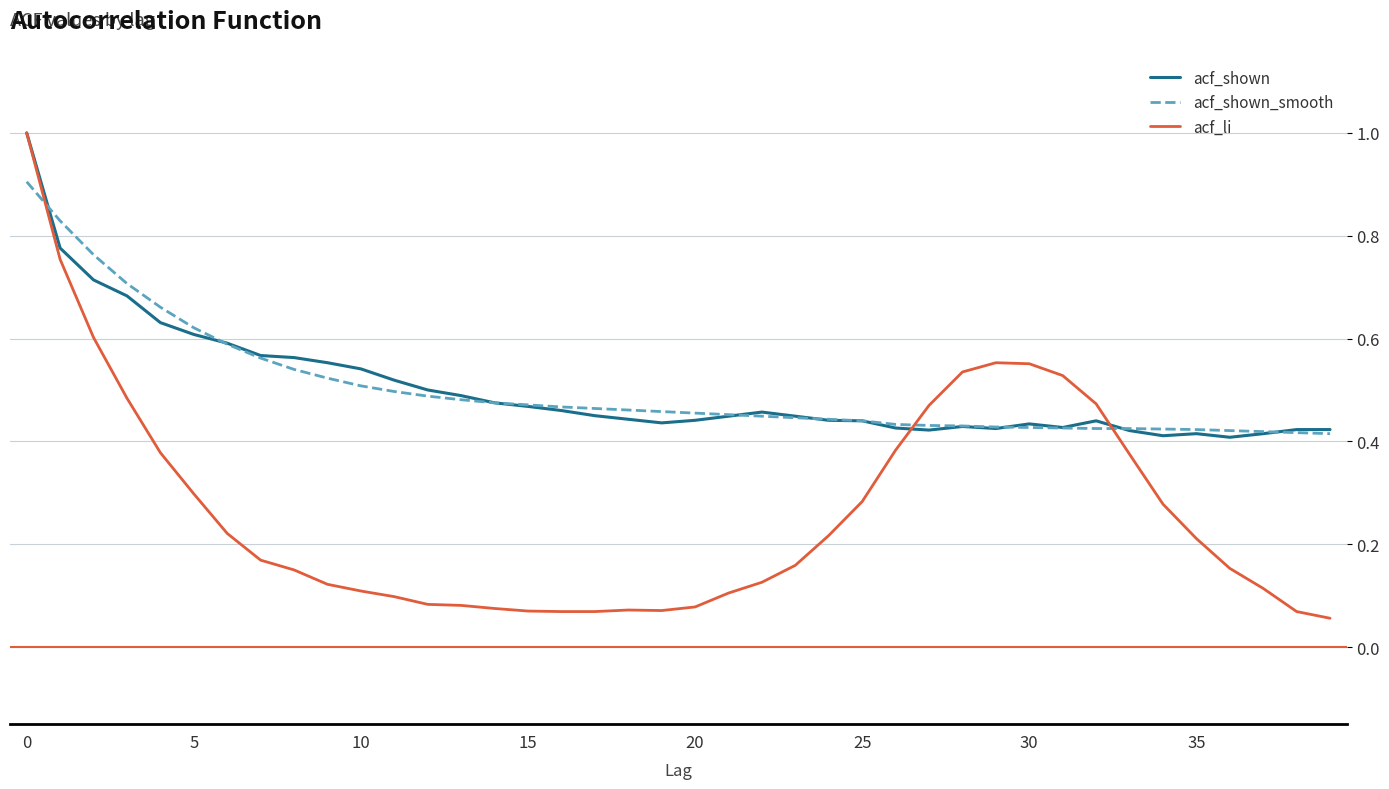

Which series has the widest spread of values?

acf_li